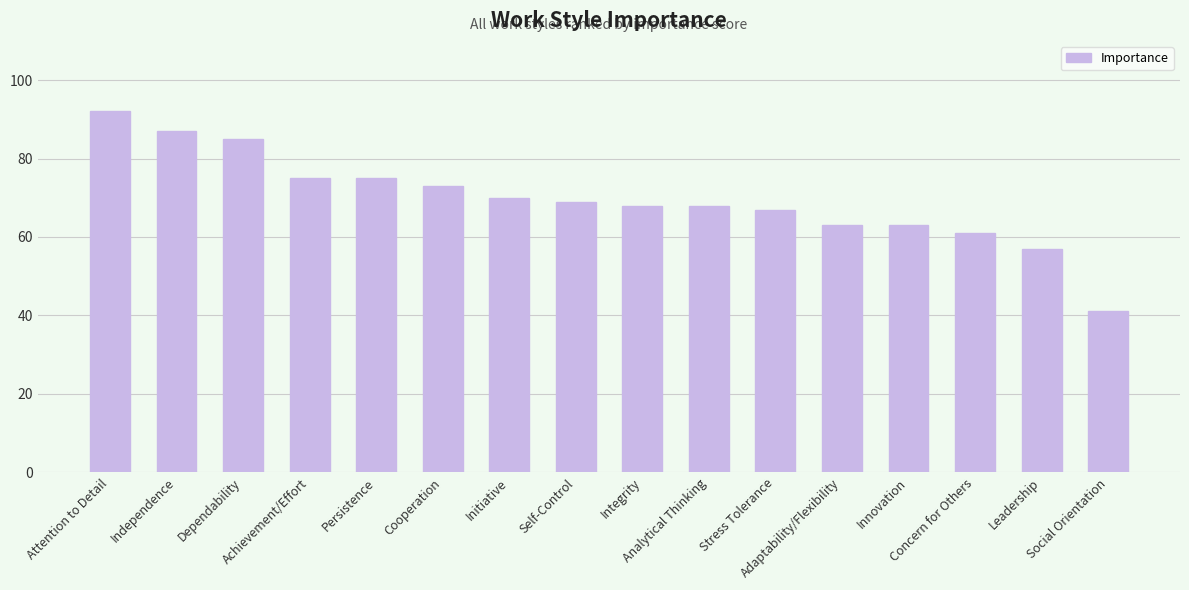

Does the chart contain any negative values?

No